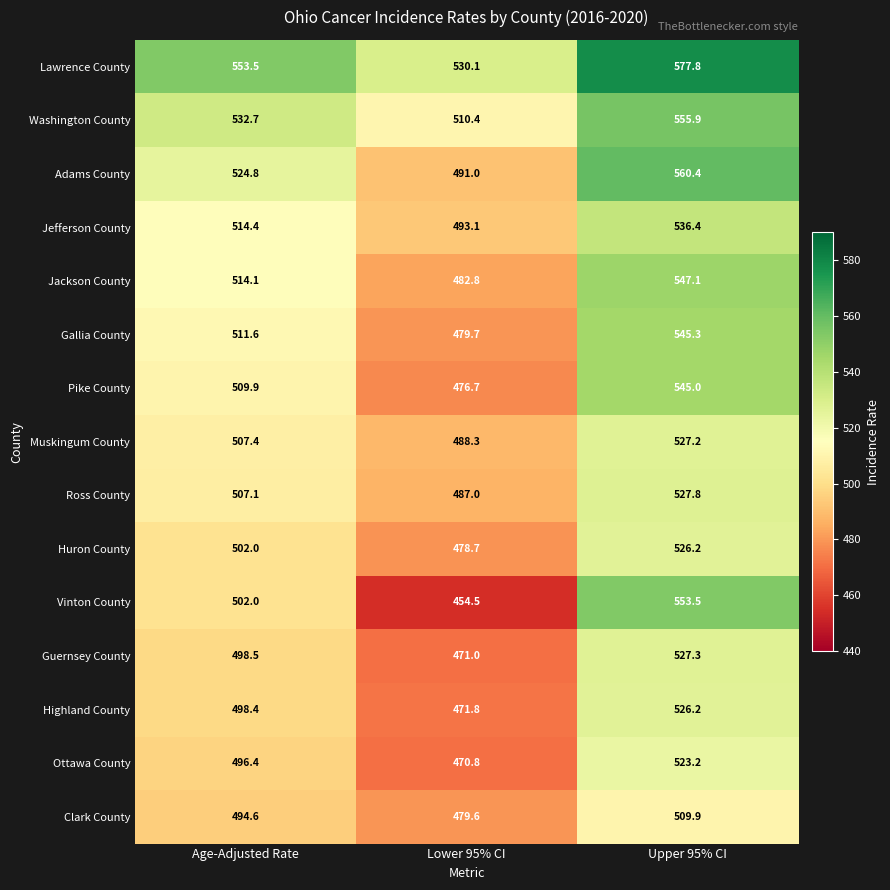

What is the spread (max minus min) of values at Age-Adjusted Rate?

58.9